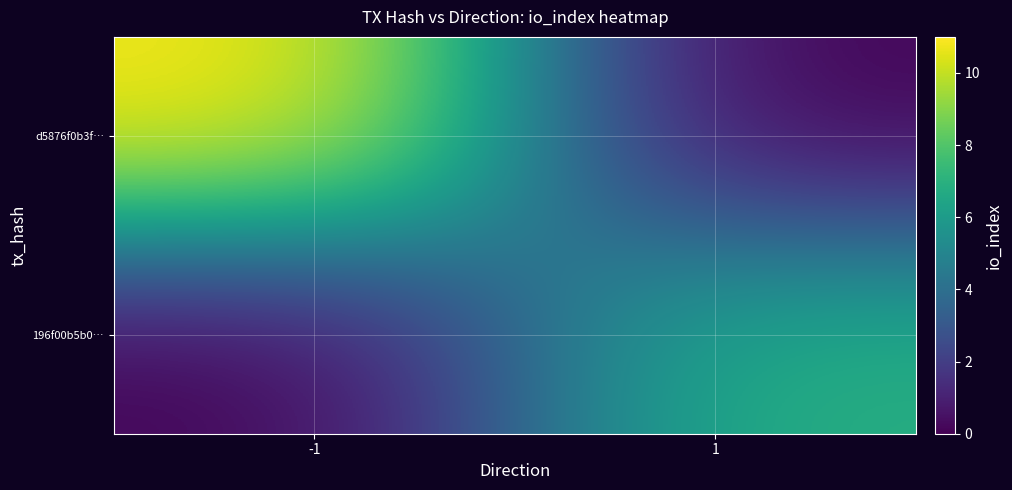

Reading left to right, extract all data points from this chart.

d5876f0b3f…: -1=11	1=0
196f00b5b0…: -1=0	1=7